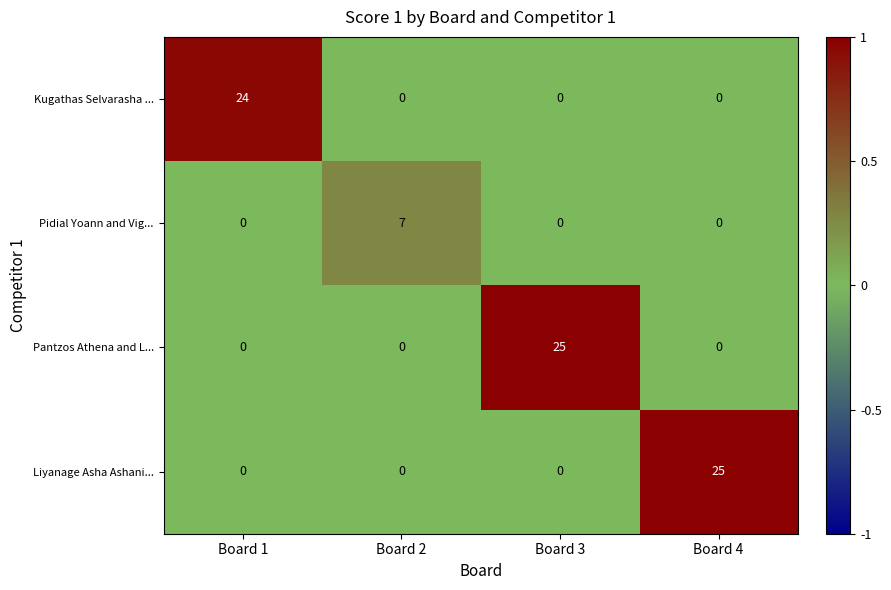

How many distinct data groups are displayed?

4